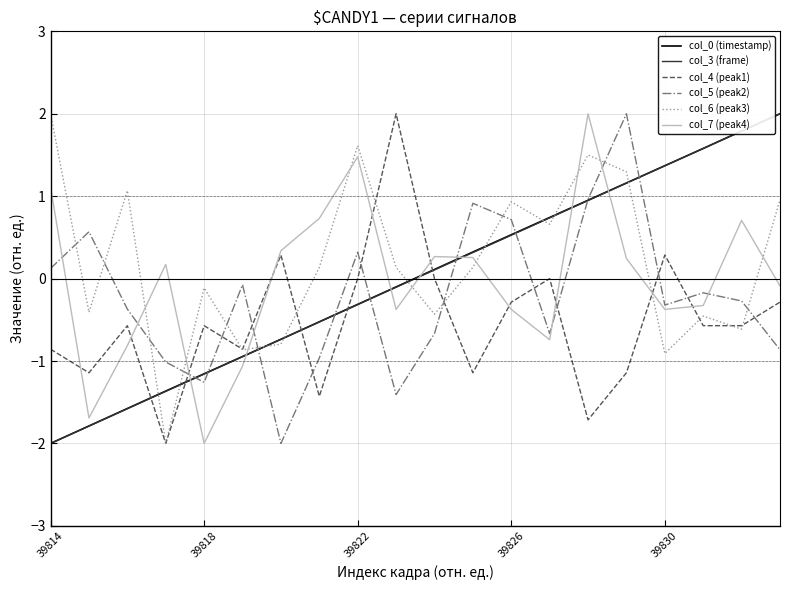

What is the smallest value displayed?

-2.0